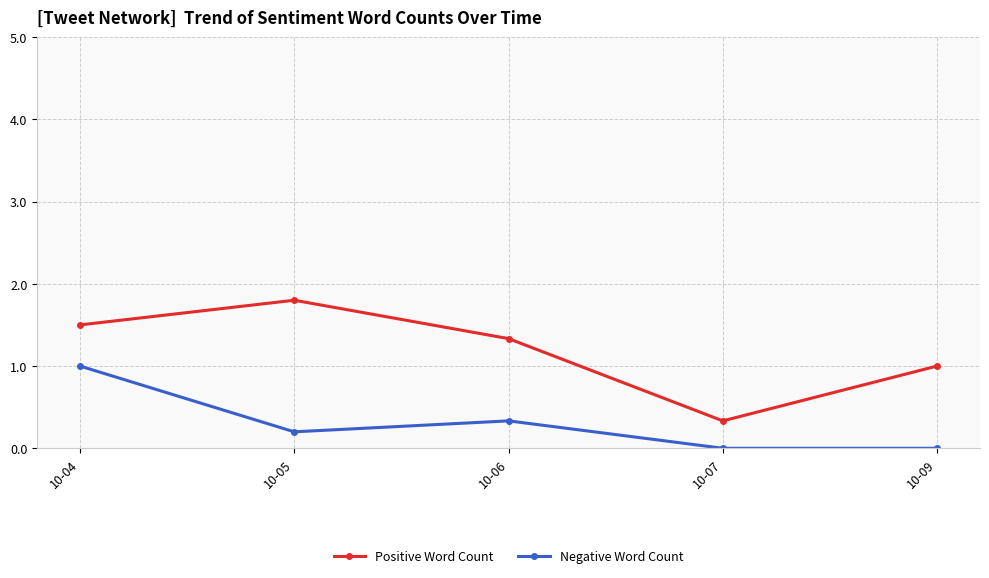

At which category is the sum across all series the highest?

10-04